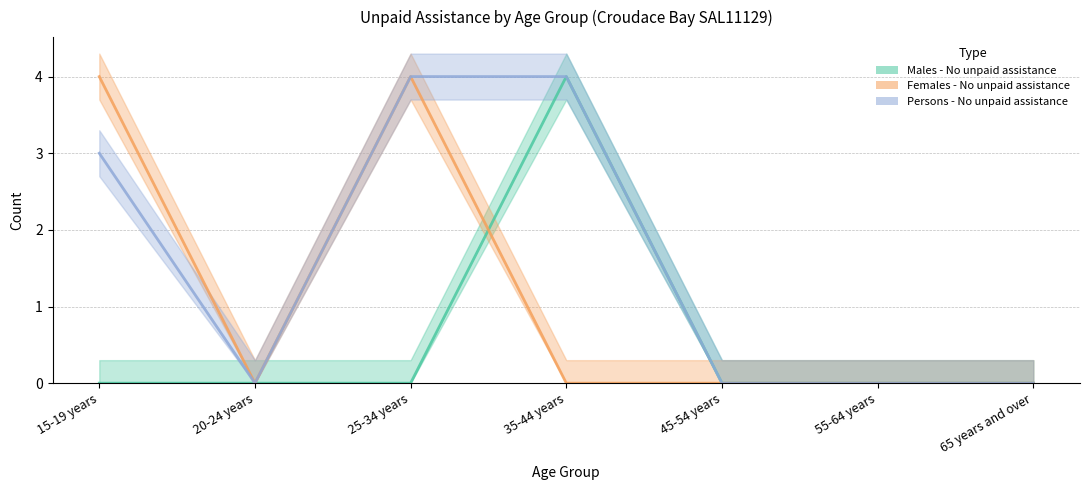

Is this an area chart (filled region under the line)?

No